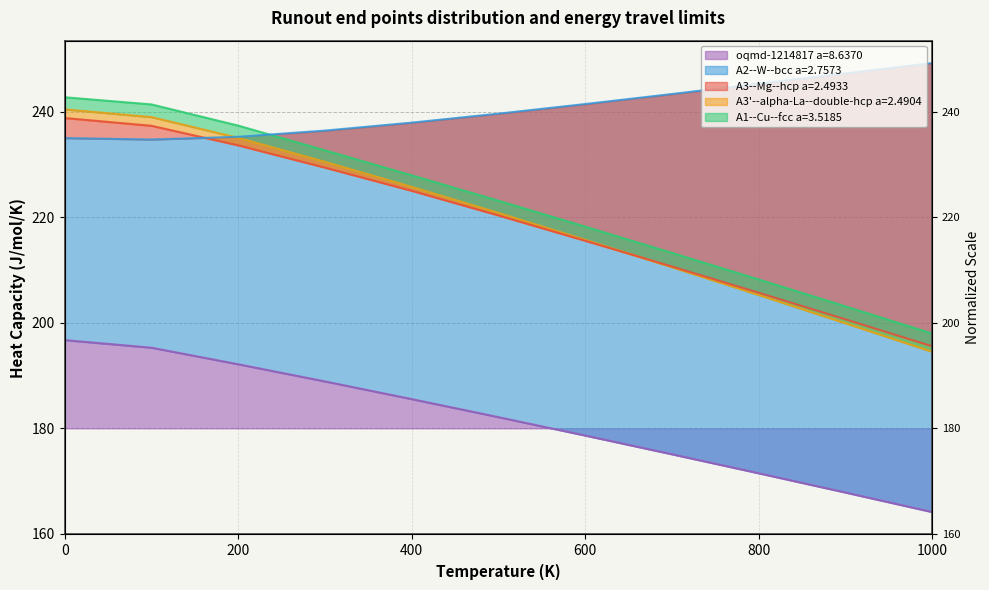

What is the value of the A1--Cu--fcc a=3.5185 point at the 2nd from the left?

241.4